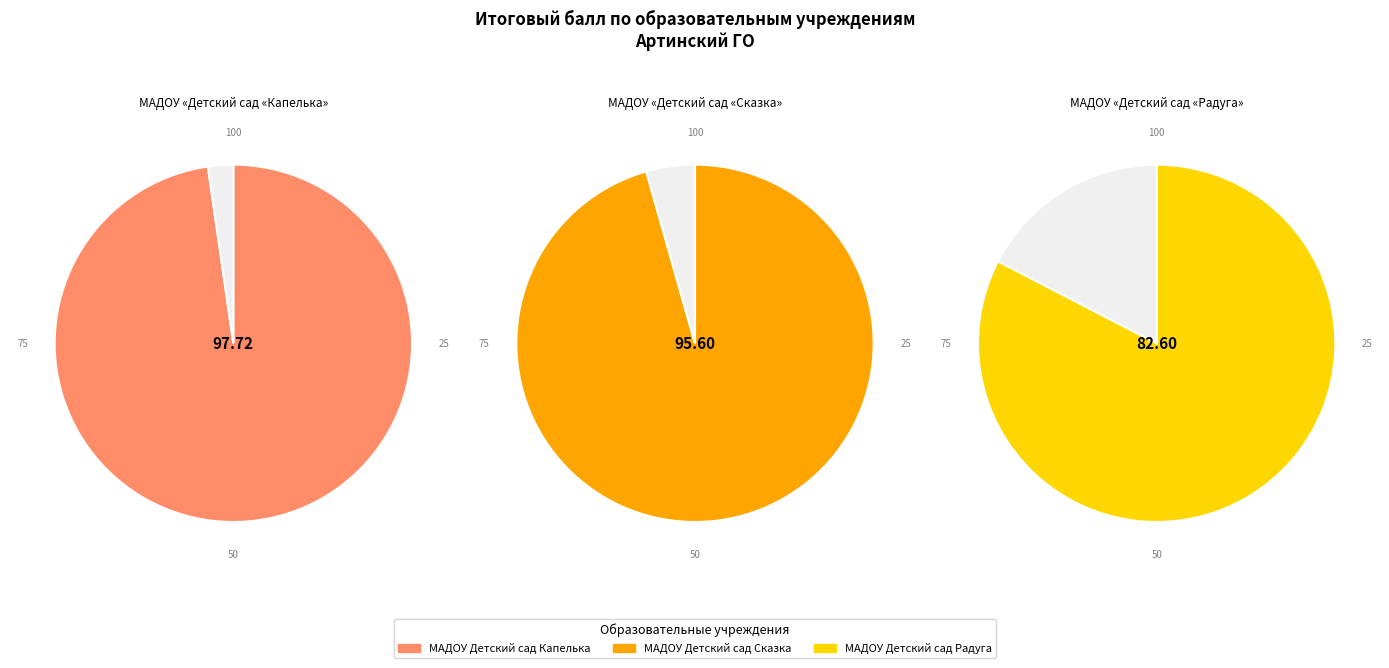

Which slice is the largest?

МАДОУ Детский сад Капелька